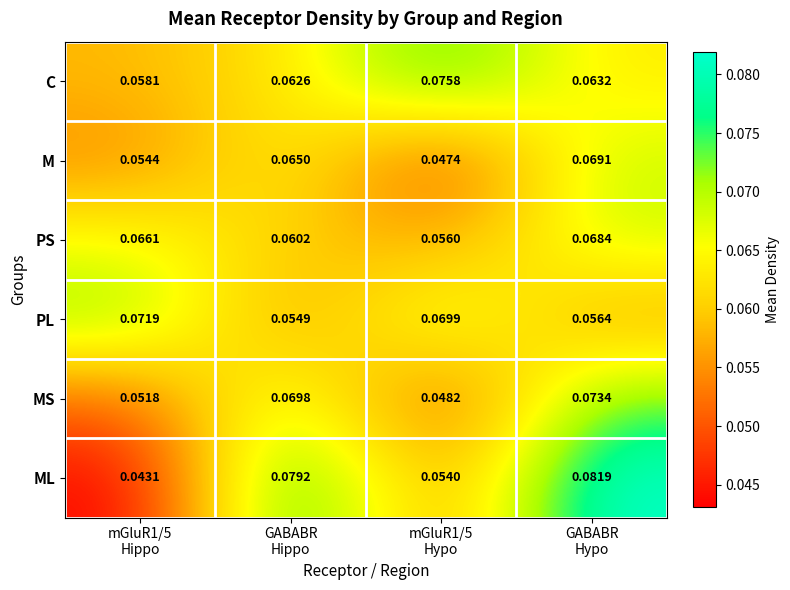

Which series has the largest range (max minus min)?

ML